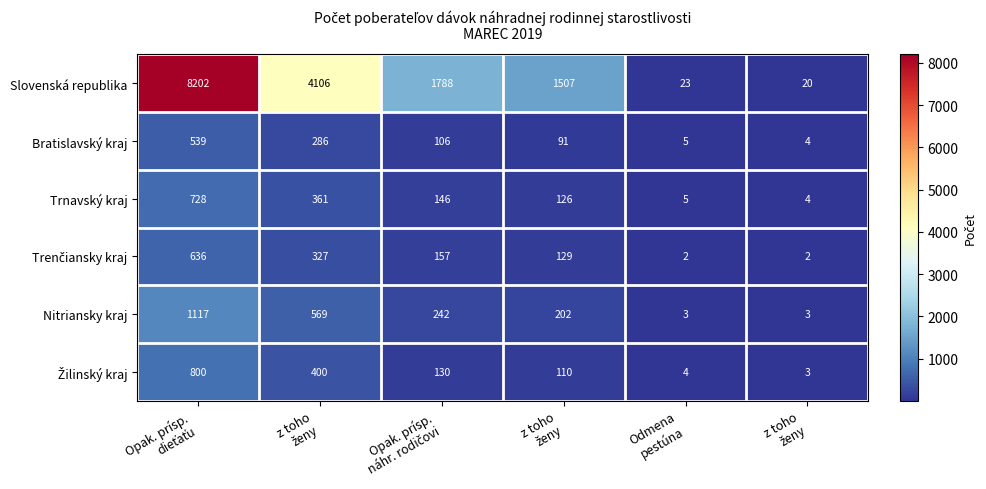

Between Opak. prísp. náhr. rodičovi and Odmena pestúna, which series saw the biggest shift?

Slovenská republika